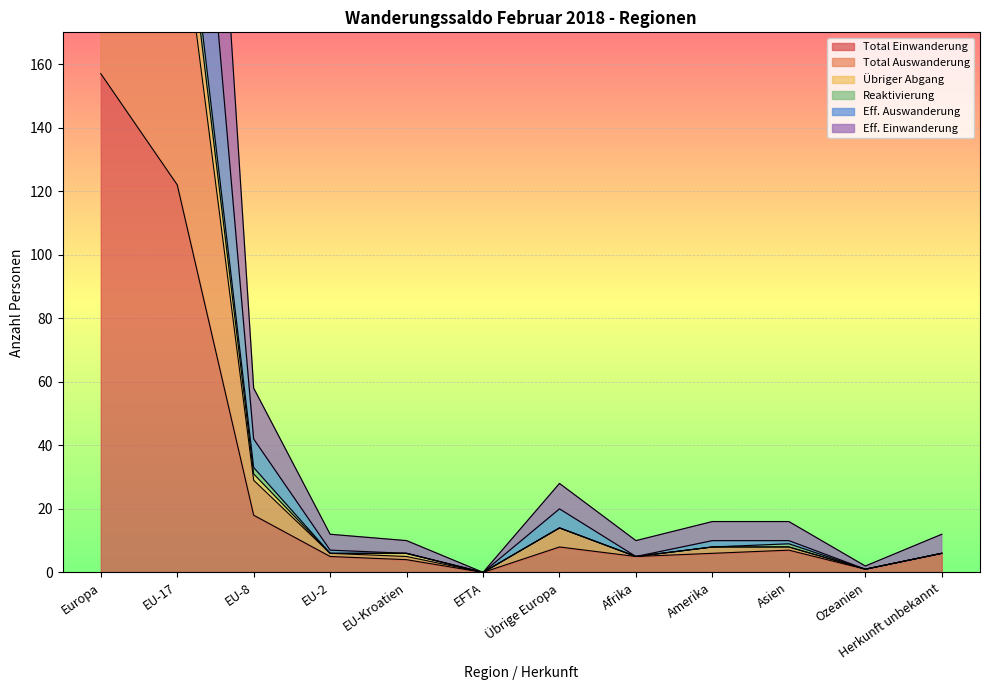

Which label corresponds to the smallest value in the chart?

EFTA